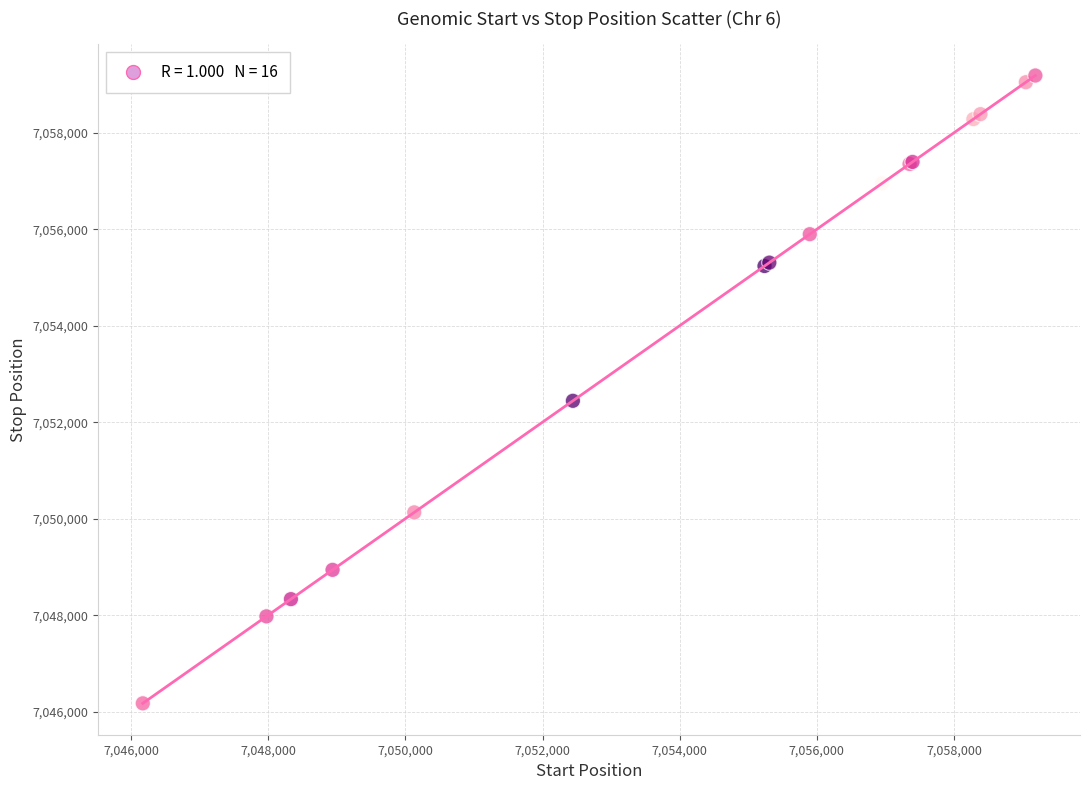

What Y value in the scatter plot is closest to 7052680?

7052444